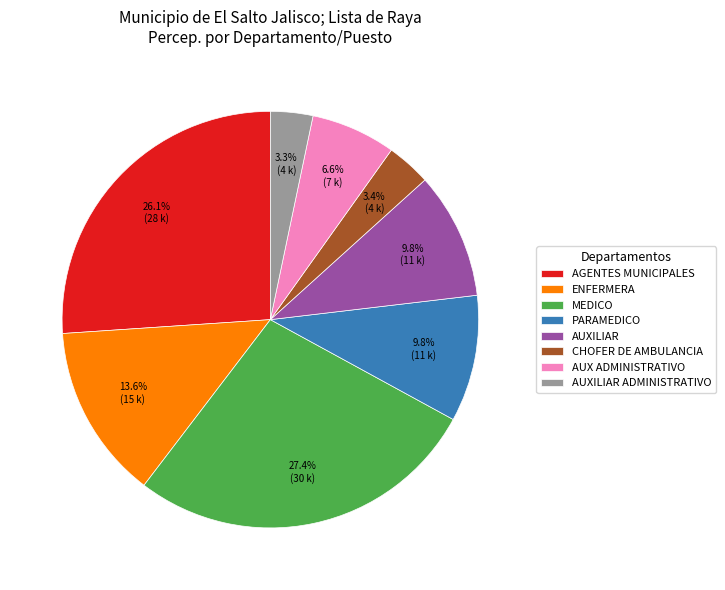

How many segments does this pie chart have?

8